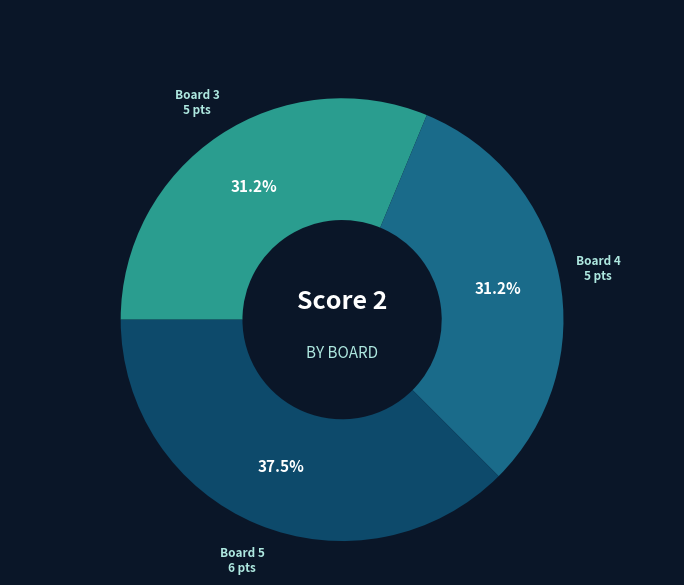

Is there a majority slice in this chart?

No